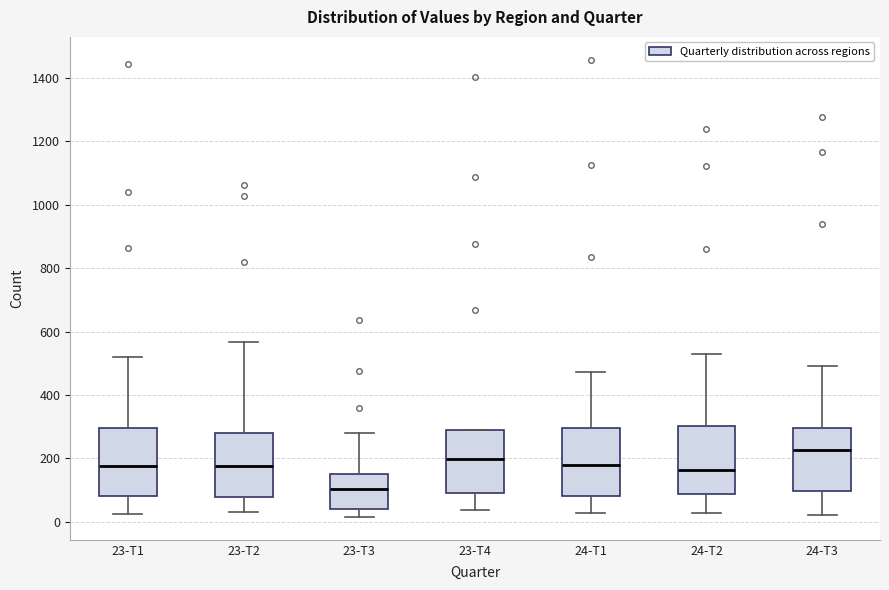

Where is the upper edge of the box for 23-T3 on the y-axis? The values are not printed on the chart, so give them approximately, as read against the axis.

160